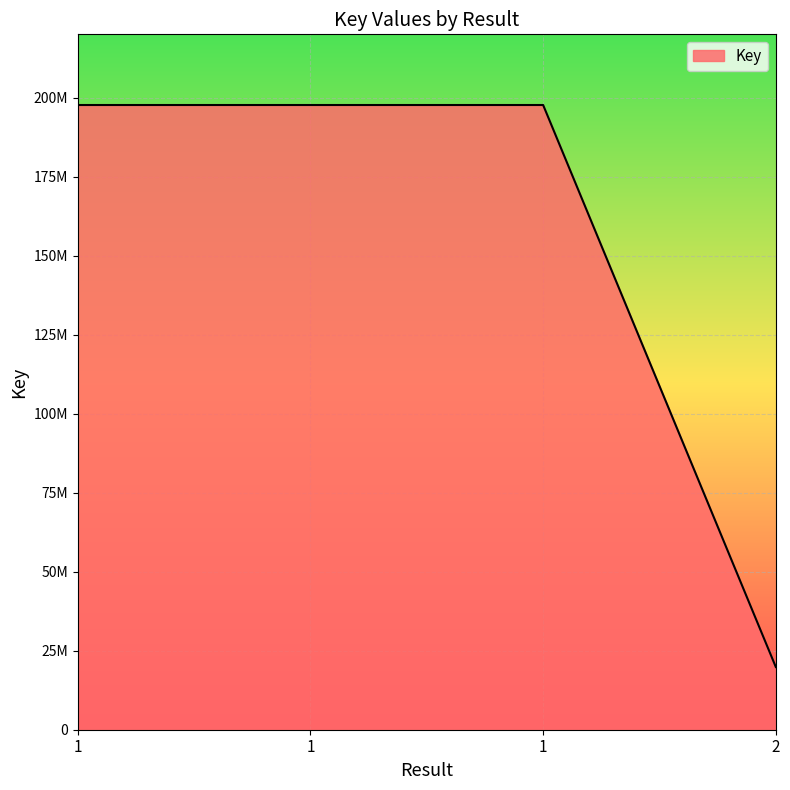

What is the sum of all values?

612768153